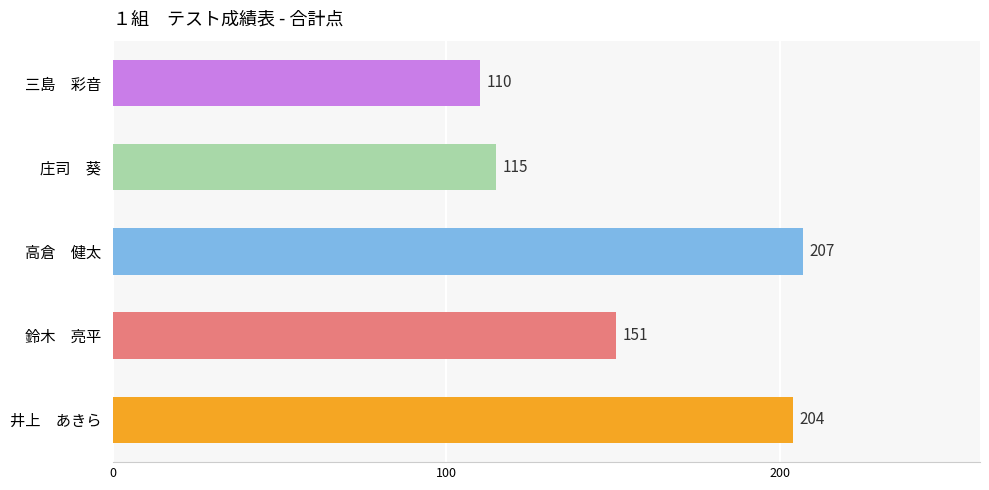

How many bars are there in total?

5